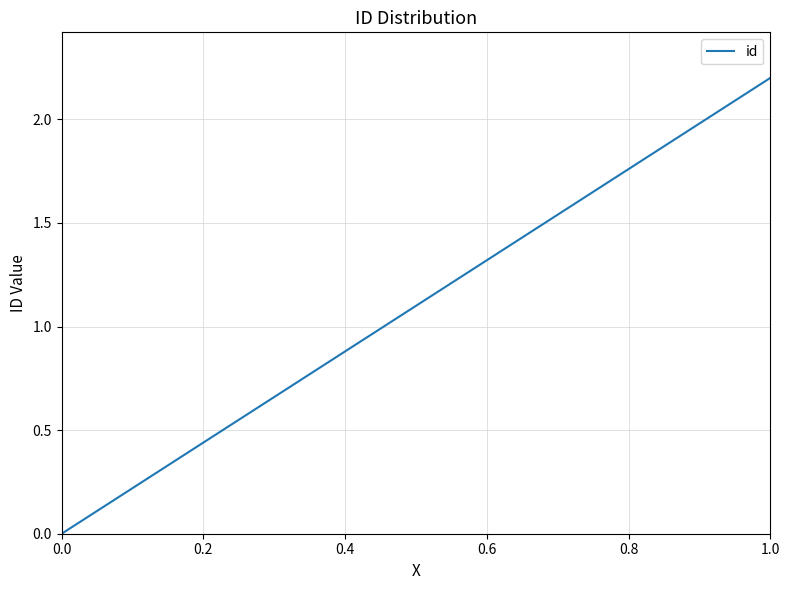

What is the average value?

1.2